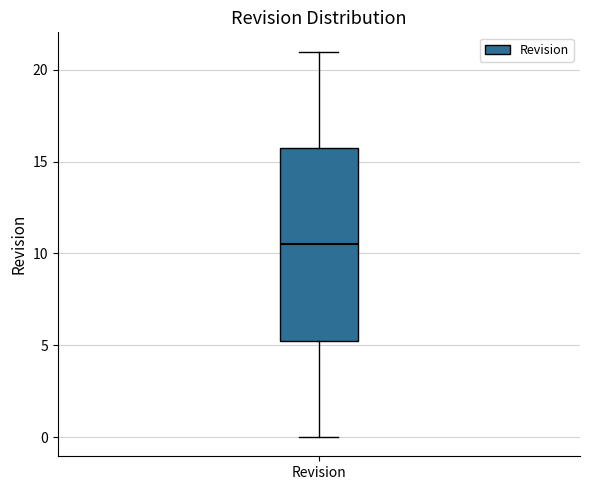

Transcribe this box plot: give where the median line is, the range the box spans, and where the two whiskers end, as read against the y-axis. The values are not printed on the chart, so give them approximately, as read against the axis.

median 10.5, box 5.5 to 16.0, whiskers 0.0 to 21.0